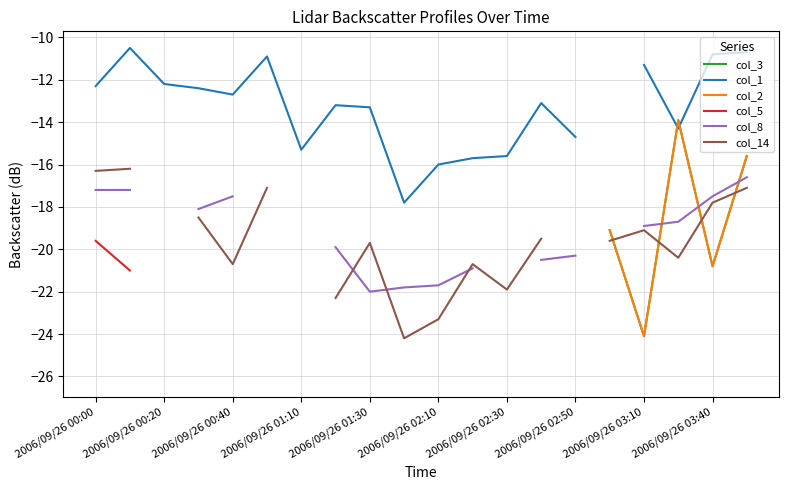

True or false: col_5 and col_3 intersect in this chart.

False